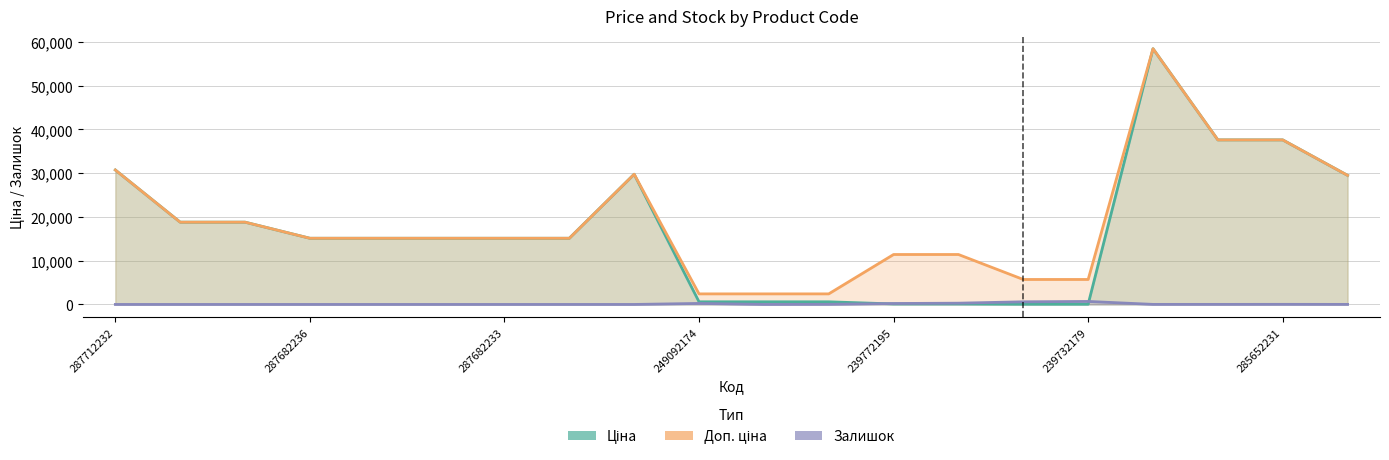

How many data points does each series have?

20